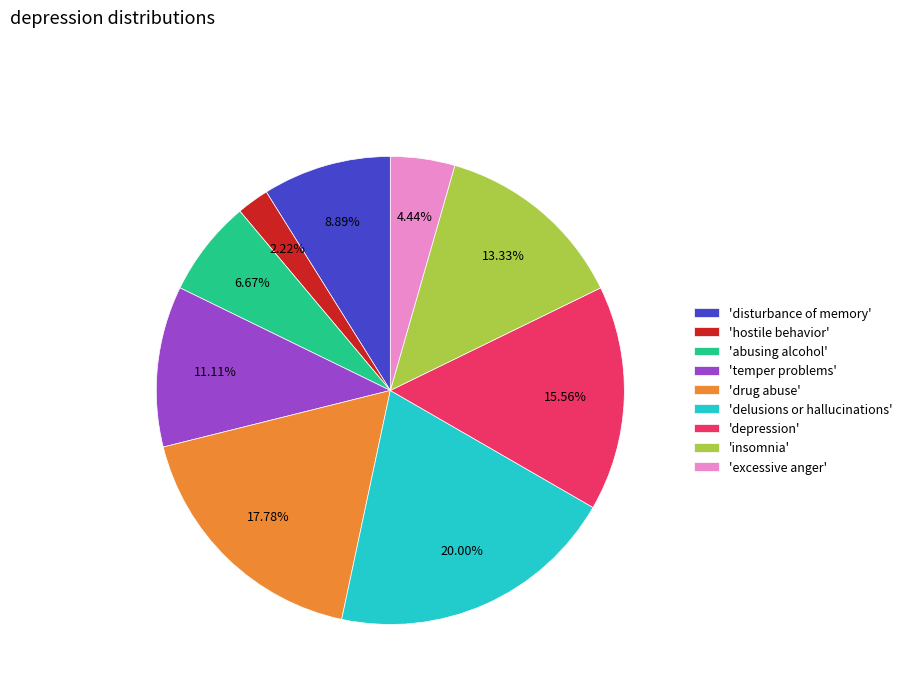

Which slice is the largest?

'delusions or hallucinations'